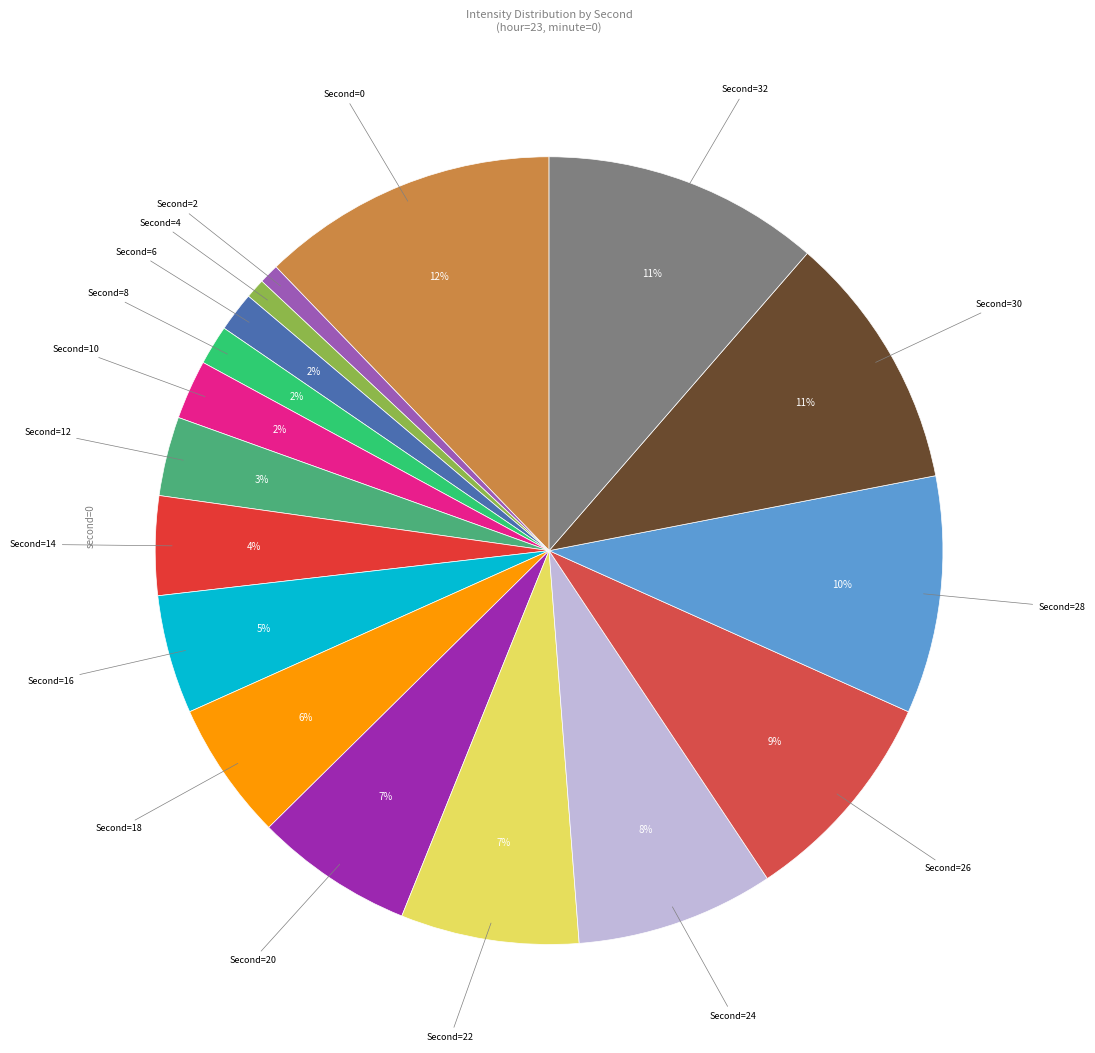

Count the number of slices in the pie.

17